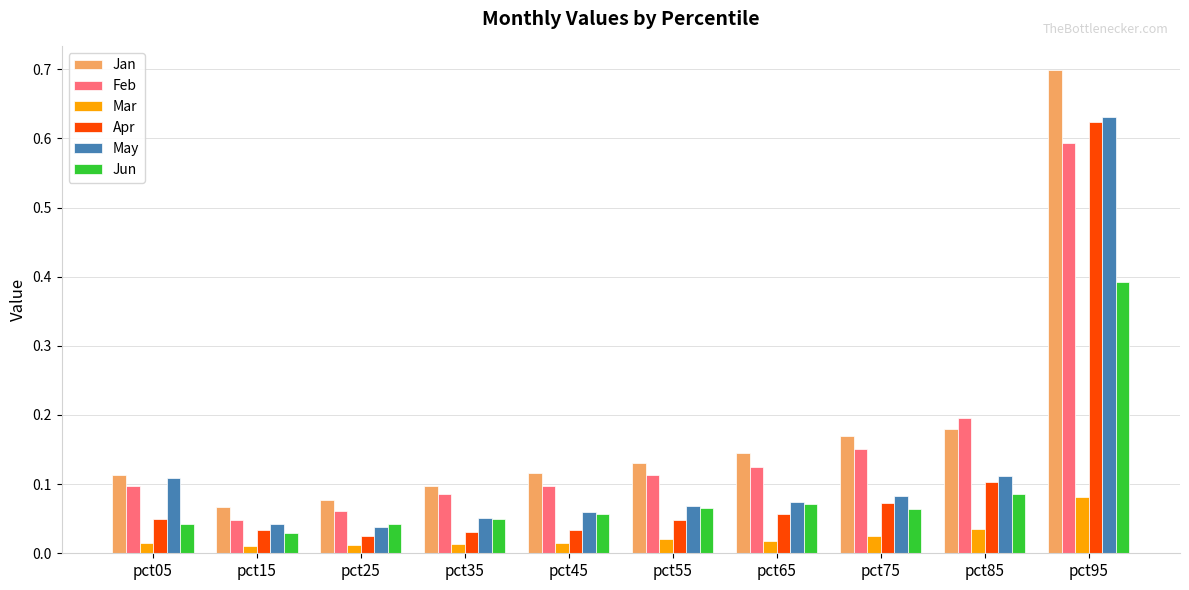

Does the chart contain any negative values?

No